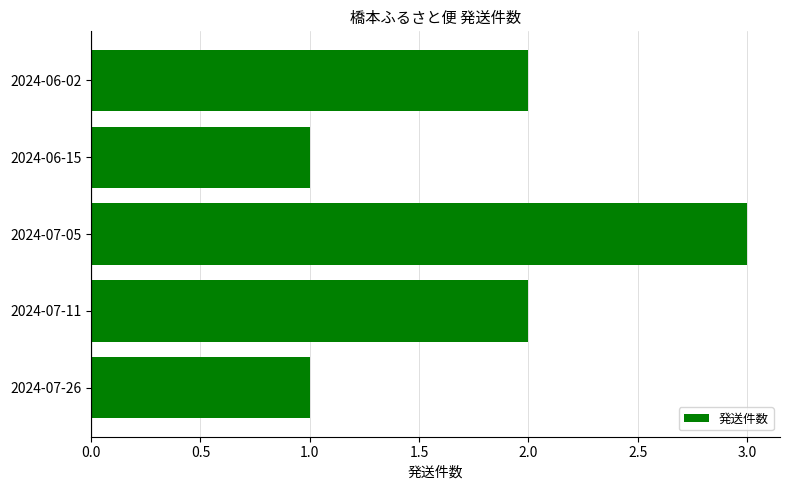

Are the bars horizontal?

Yes